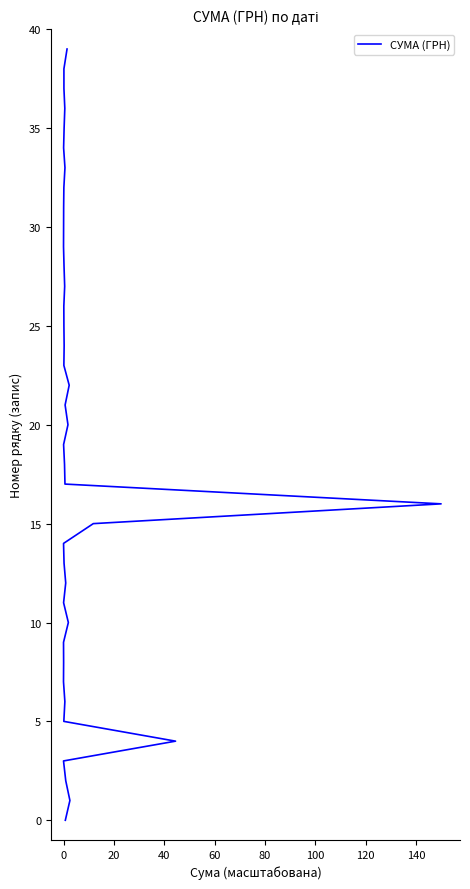

How many data points are above 20?

19